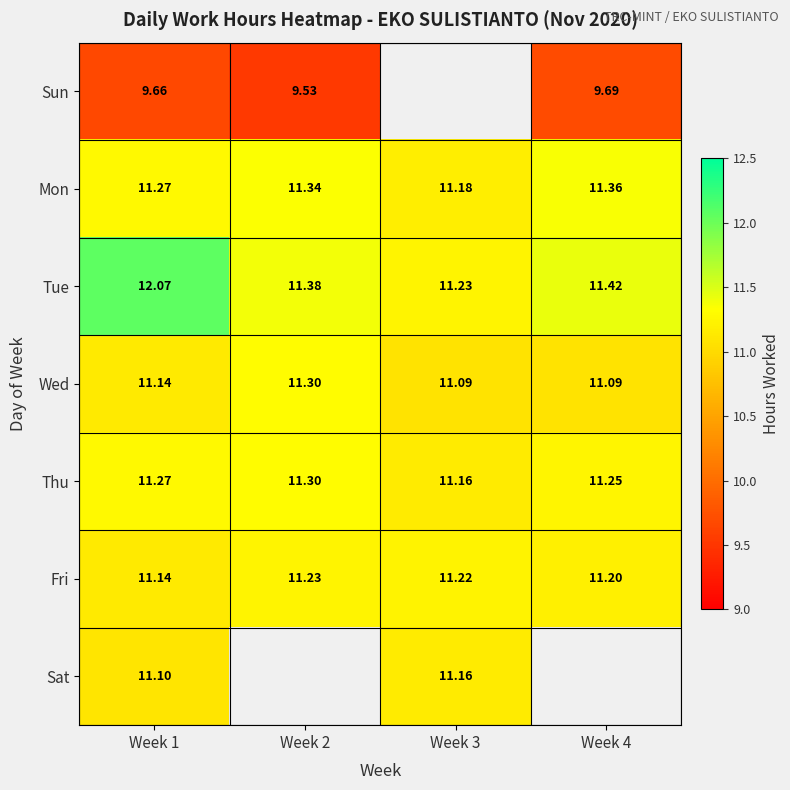

Count the number of categories in the chart.

4